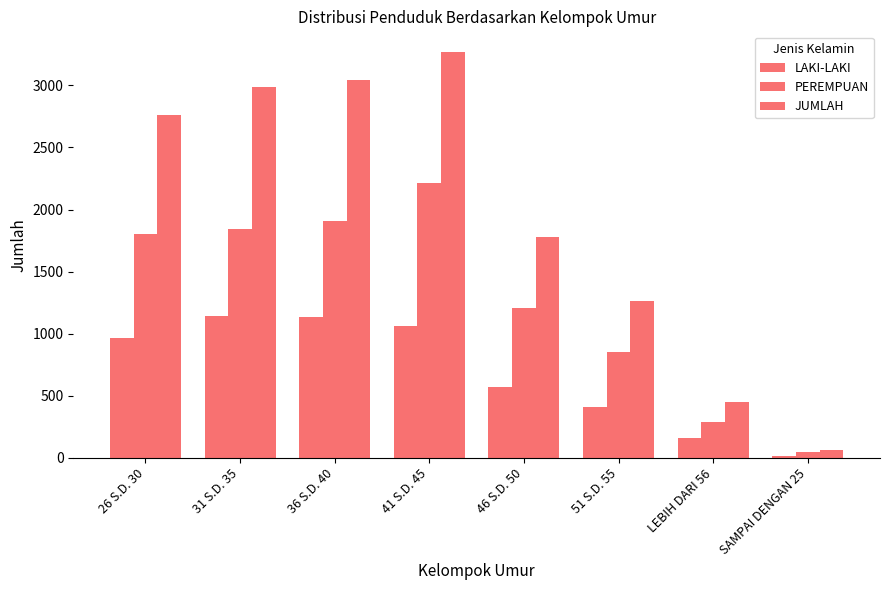

How many bars are there in each group?

3